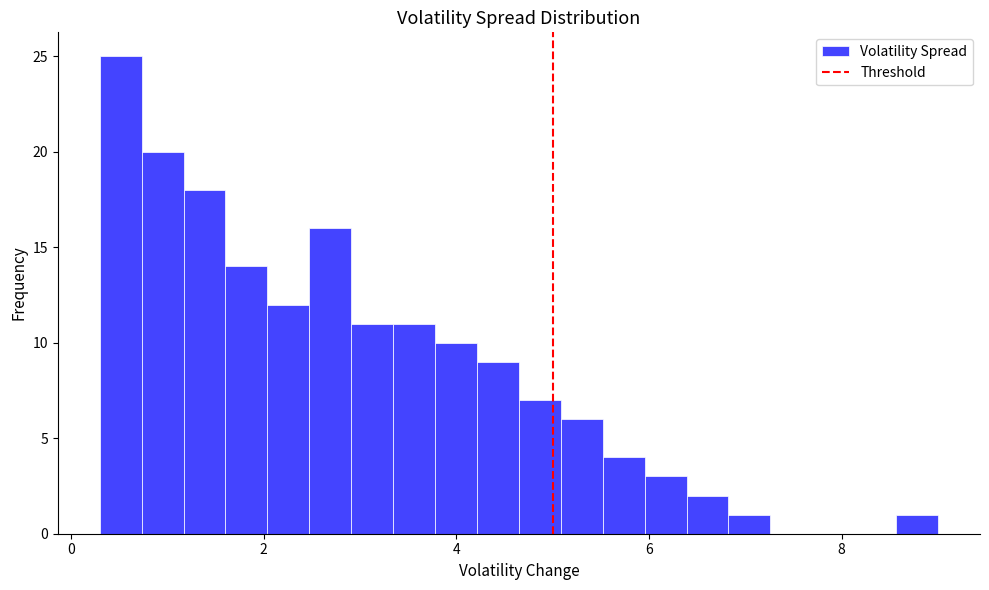

Around what value on the x-axis is the tallest bar? Give the approximate position of its centre, as read against the axis.

0.6